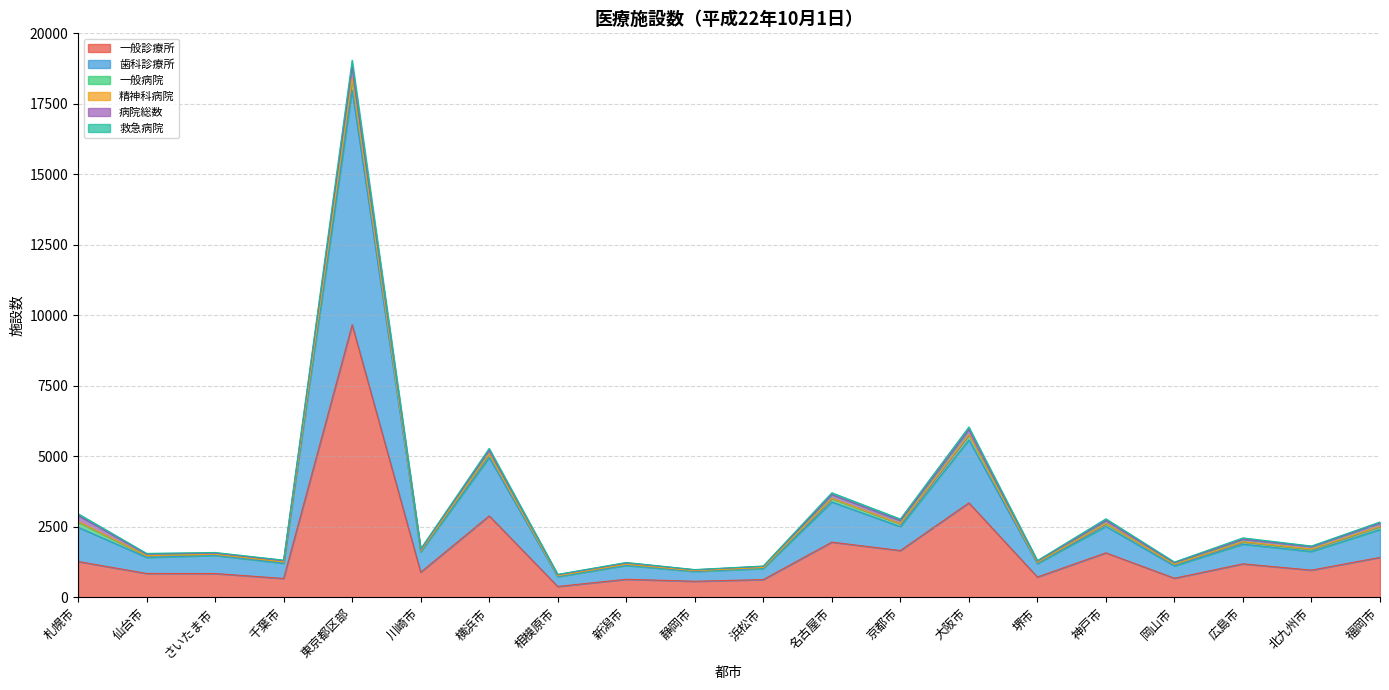

At how many categories does at least one series exceed 3806?

1